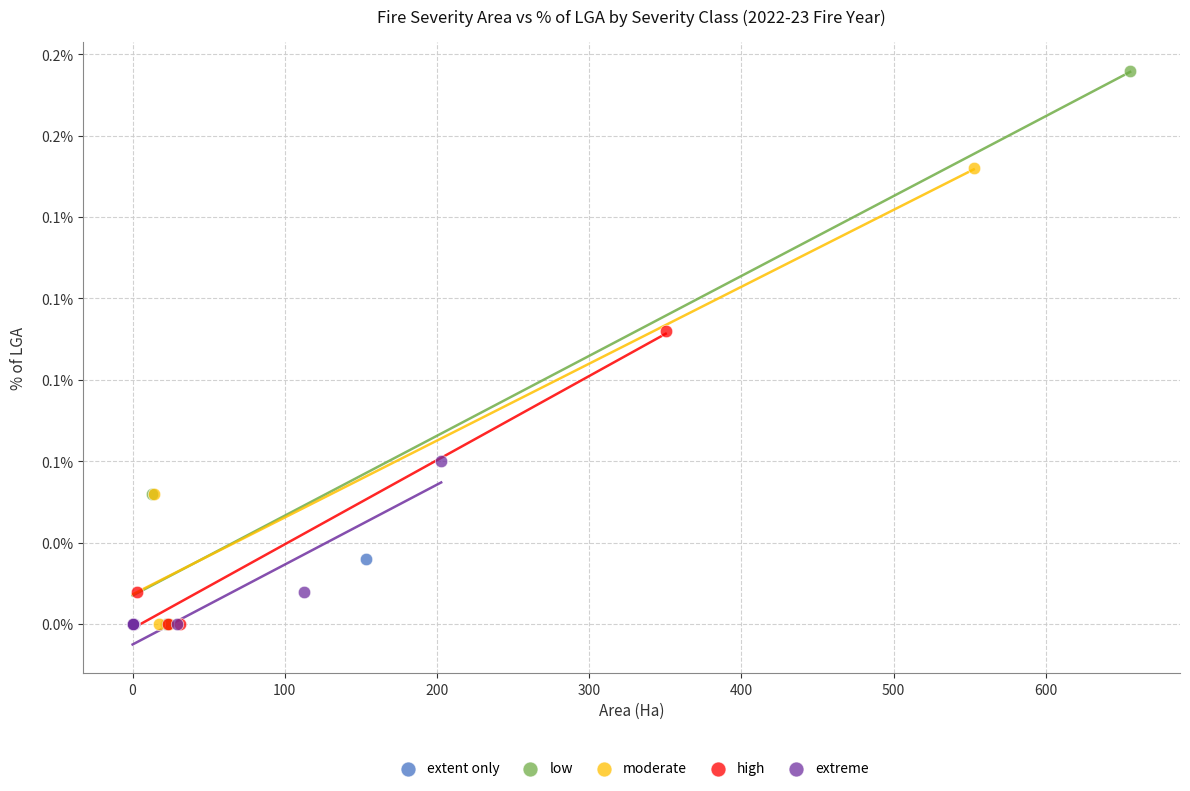

Which series has the largest Y range (max minus min)?

low